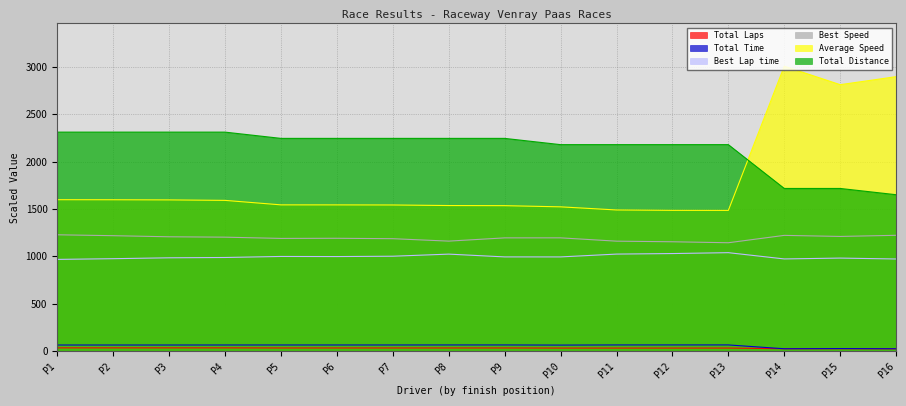

What are all the series names shown in the legend?

Total Laps, Total Time, Best Lap time, Best Speed, Average Speed, Total Distance